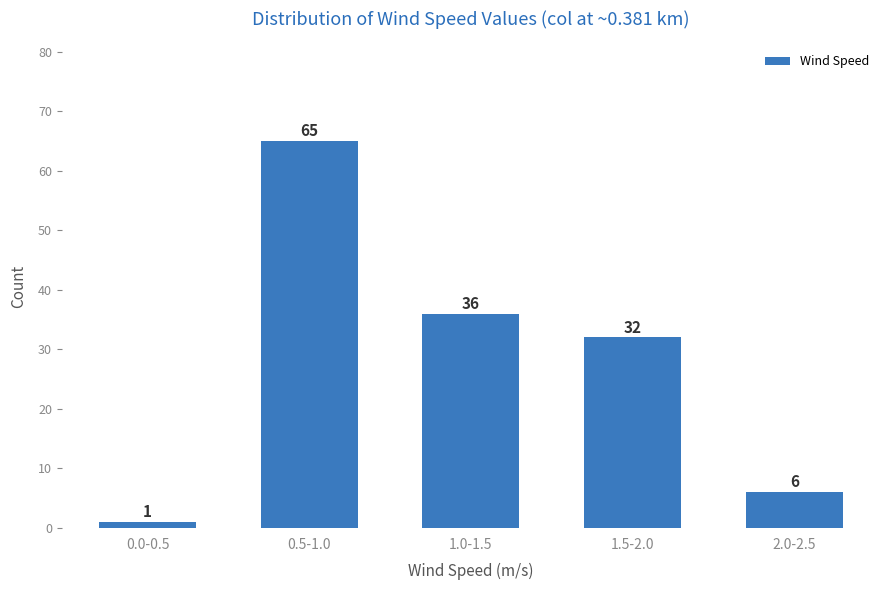

Reading left to right, transcribe all the data shown in this chart.

0.0-0.5=1	0.5-1.0=65	1.0-1.5=36	1.5-2.0=32	2.0-2.5=6